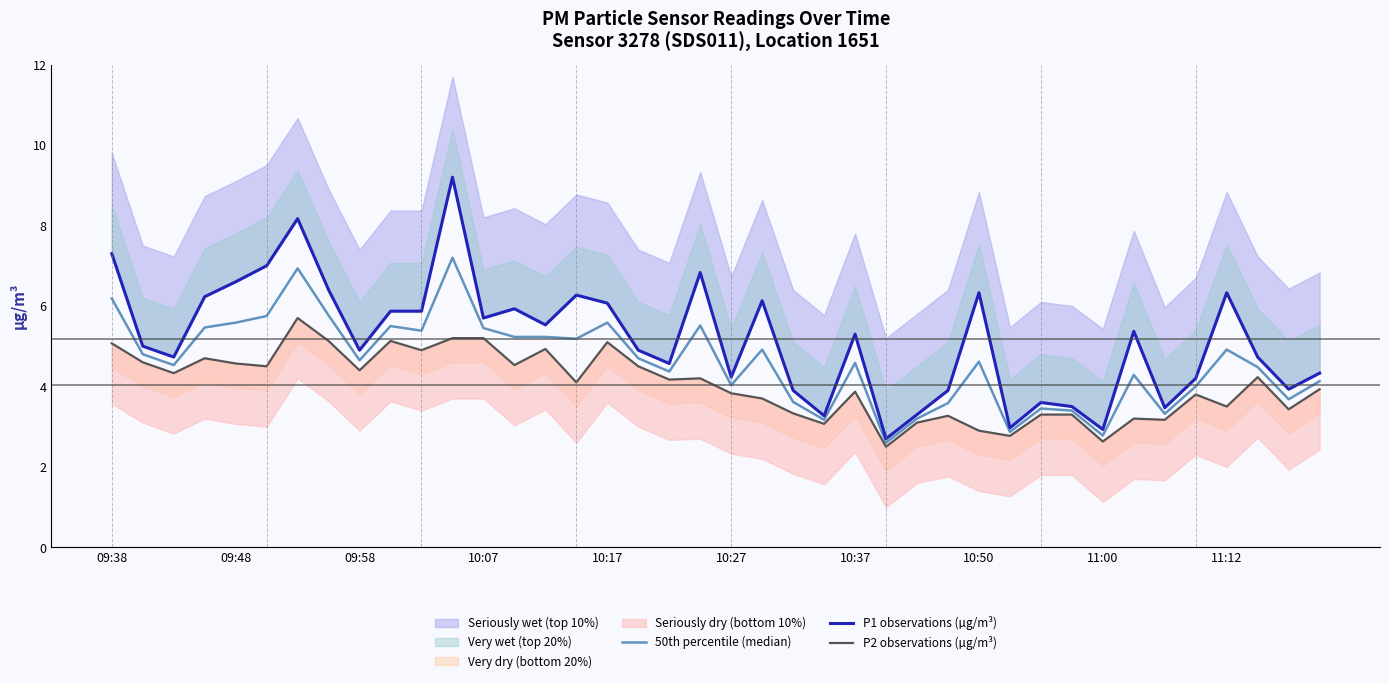

True or false: P2 observations (µg/m³) and 50th percentile (median) cross at least once.

False